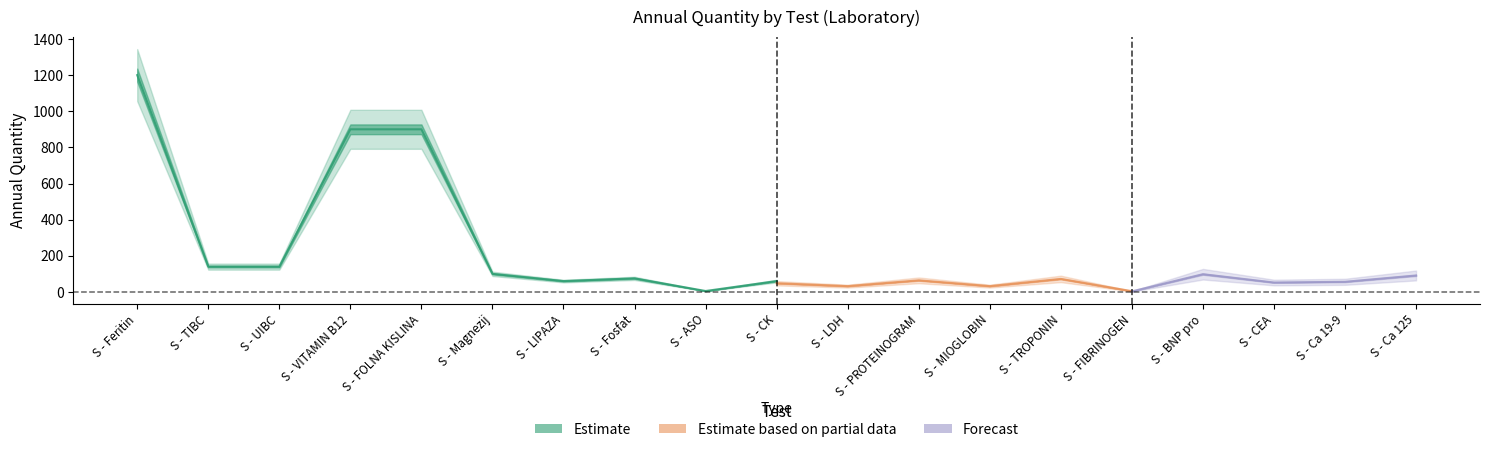

At which category does the chart reach its peak across all series?

S - Feritin